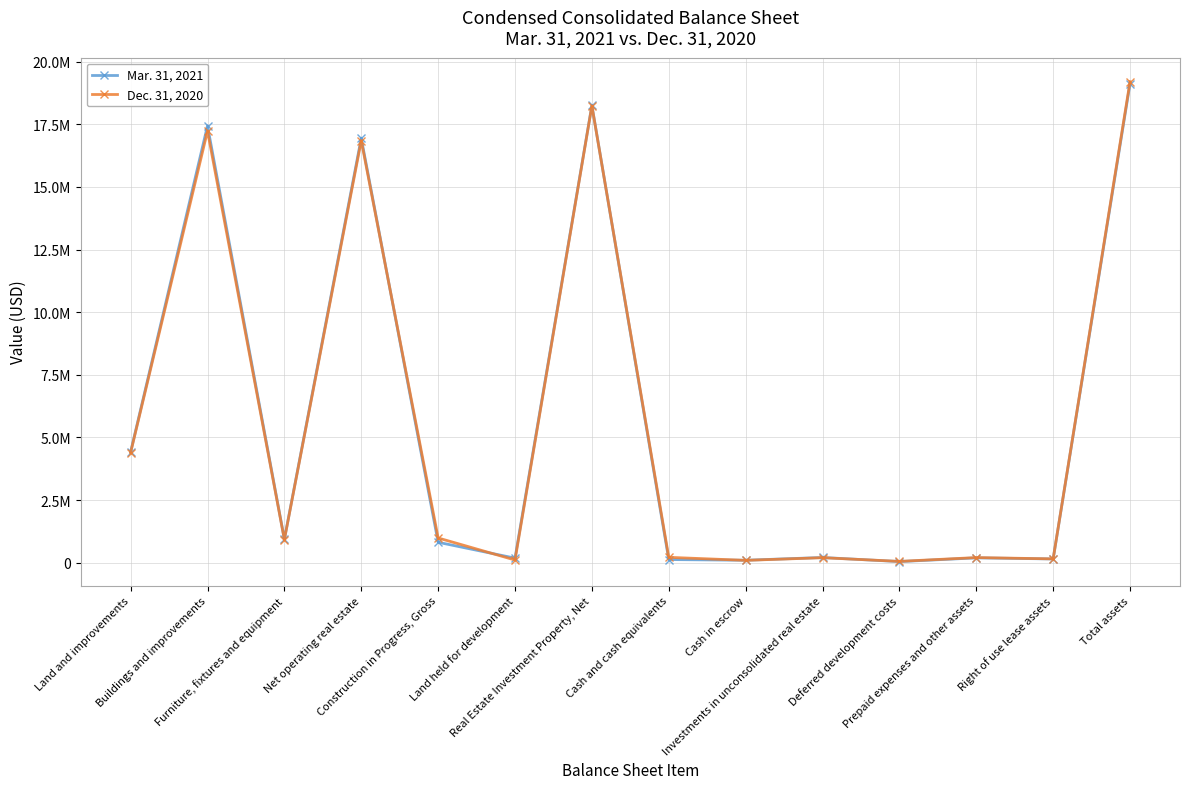

Rank the series by their average value, from highest to lowest.

Mar. 31, 2021, Dec. 31, 2020